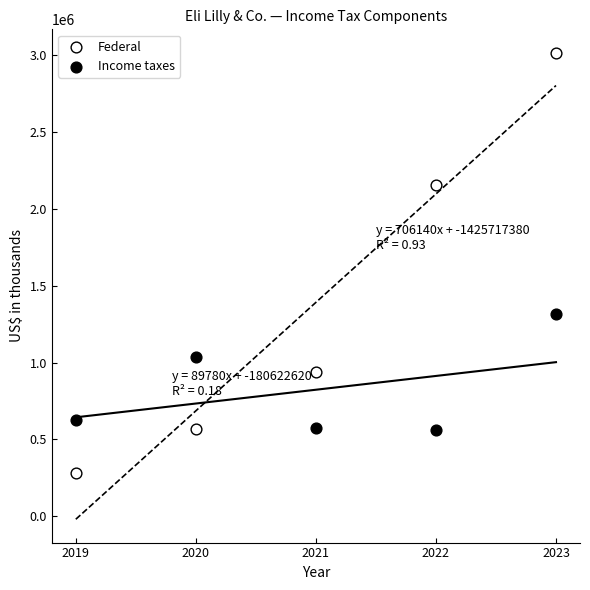

Across all data points, what is the average X value?

2021